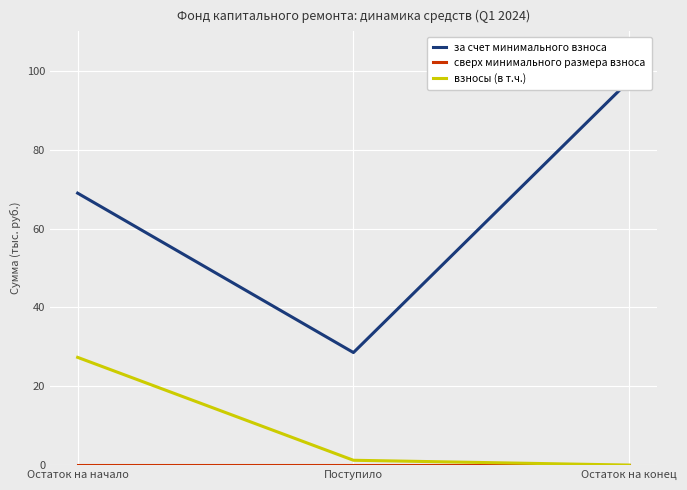

At which category is the sum across all series the highest?

Остаток на конец